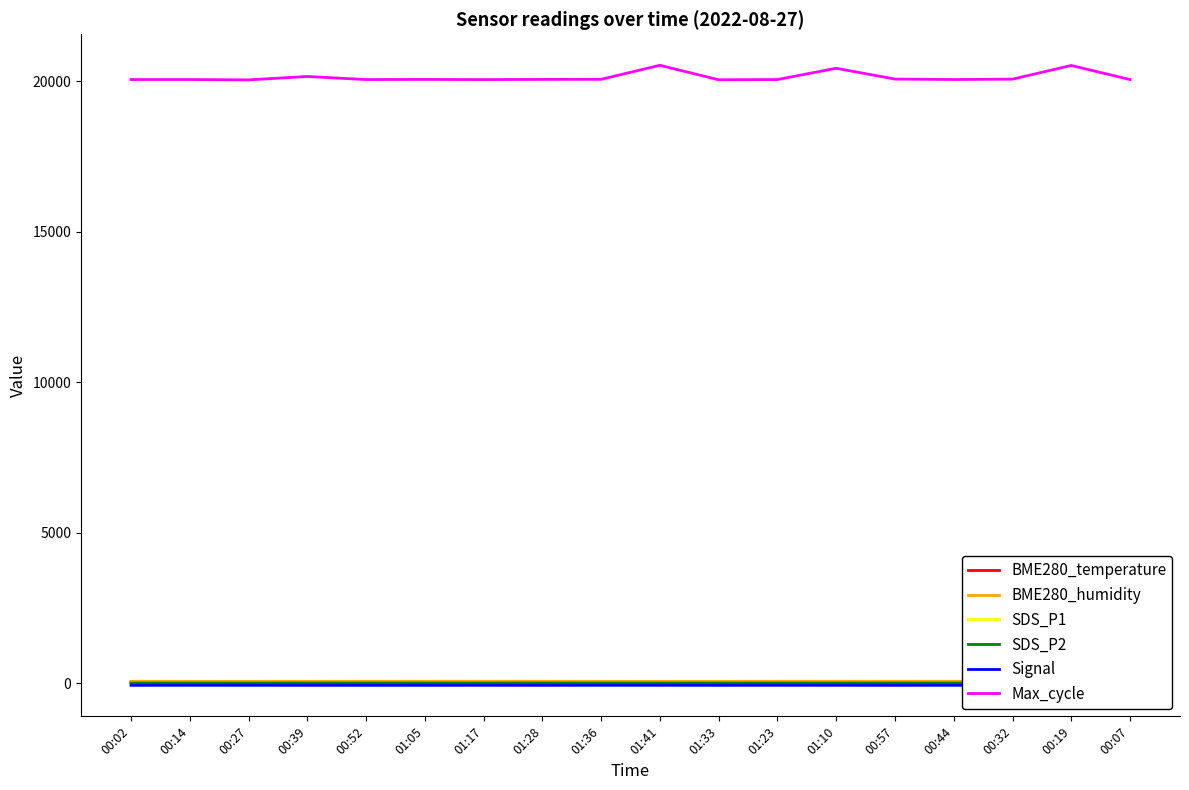

List the labels in order of SDS_P1 value, largest first.

01:23, 00:32, 01:28, 00:57, 00:39, 00:02, 01:41, 01:17, 01:33, 00:07, 01:10, 01:05, 00:14, 00:27, 01:36, 00:19, 00:52, 00:44